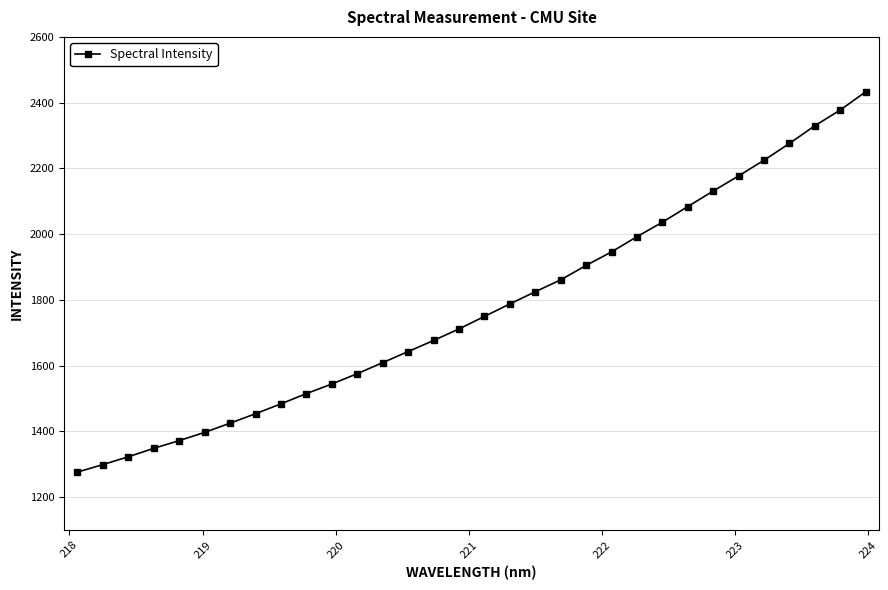

What is the value of the 10th point from the left?

1514.9